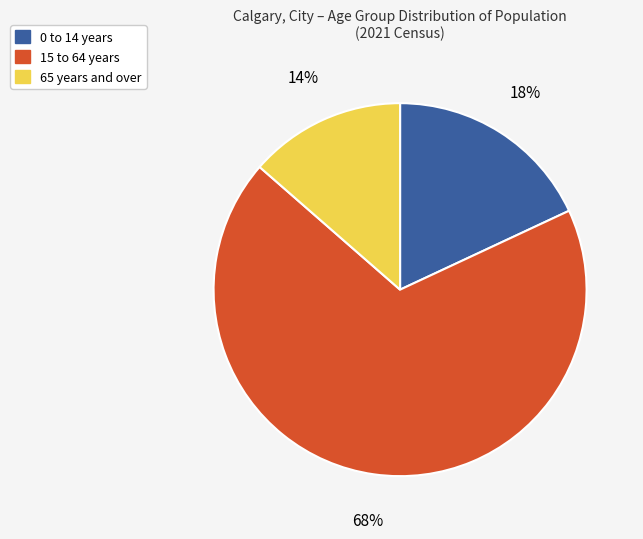

Is it true that 0 to 14 years is 5% of the pie?

False